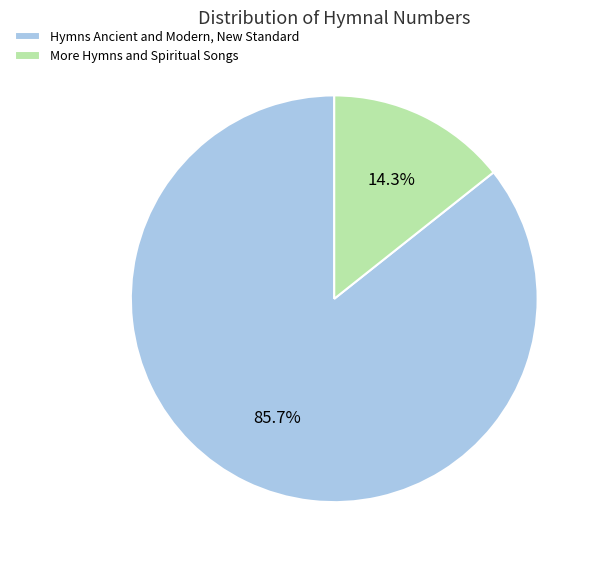

Rank the categories by value from lowest to highest.

More Hymns and Spiritual Songs, Hymns Ancient and Modern, New Standard